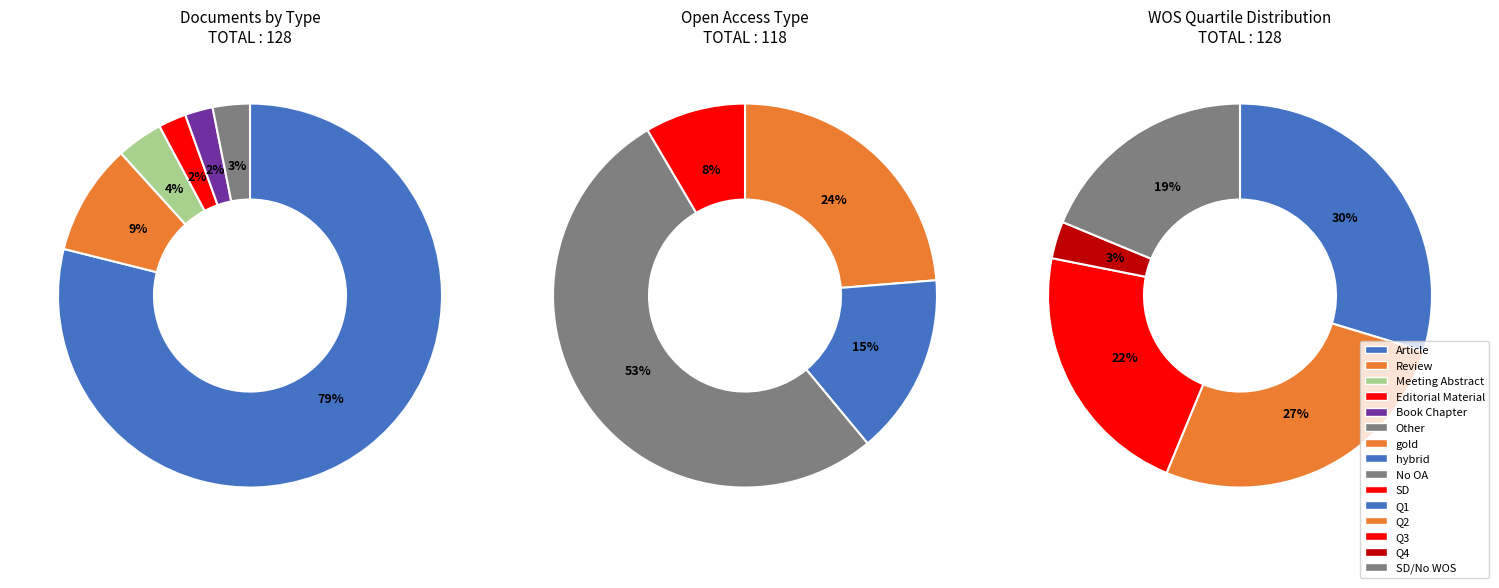

What percentage do Article and Review together represent?

88.3%